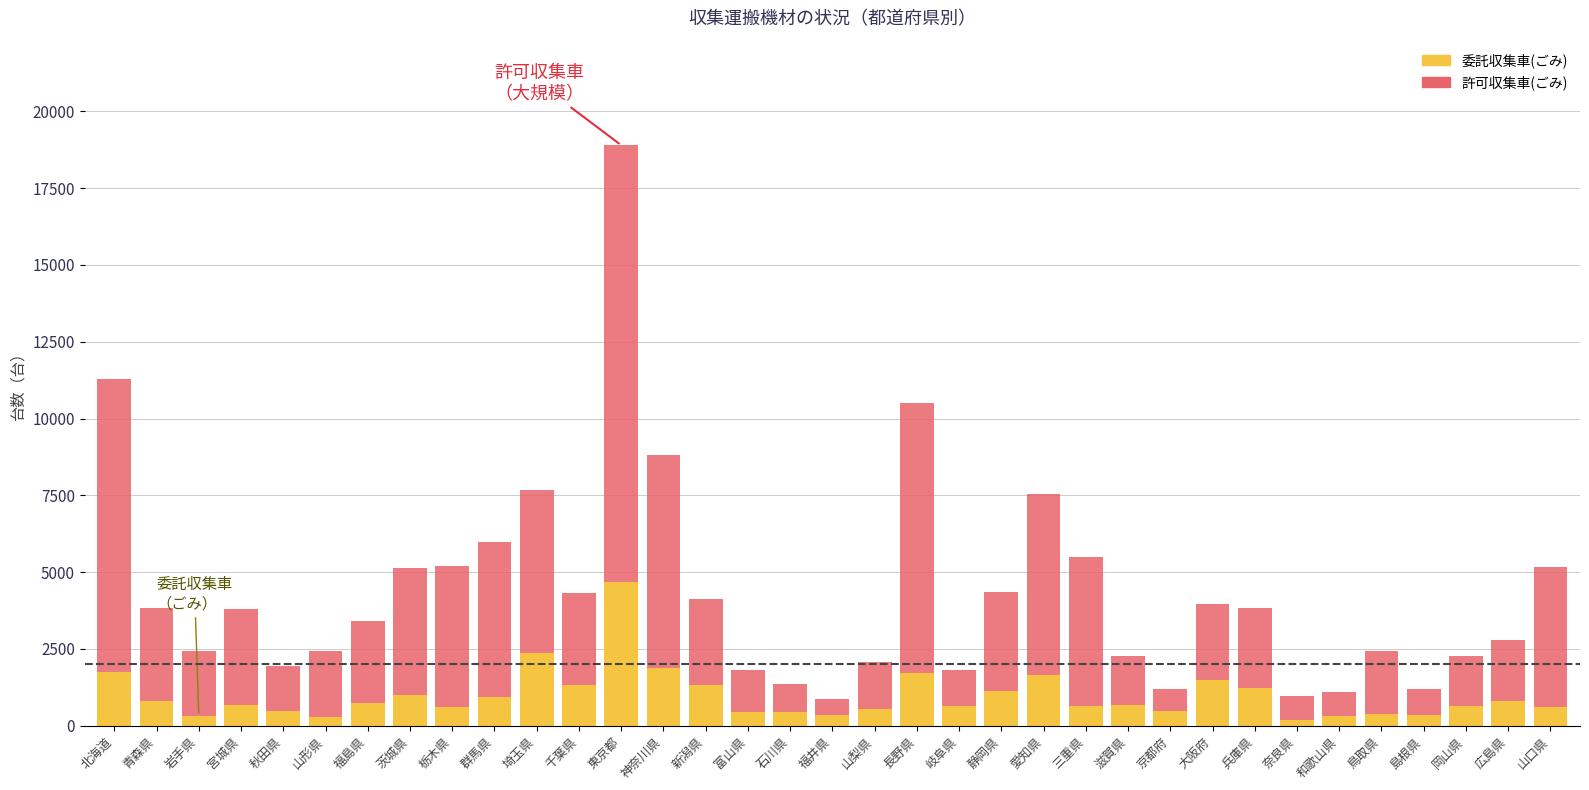

True or false: 委託収集車(ごみ) has a value of 4680 at 東京都.

True